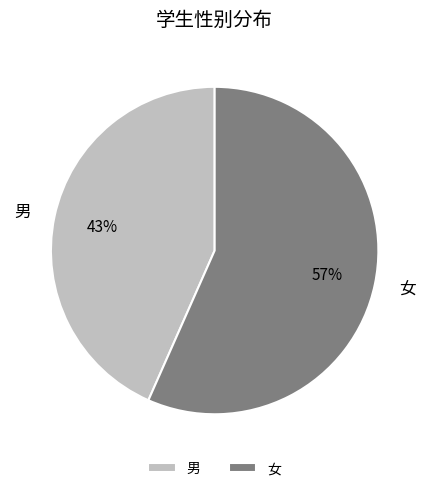

To the nearest percent, what portion does 女 represent?

57%